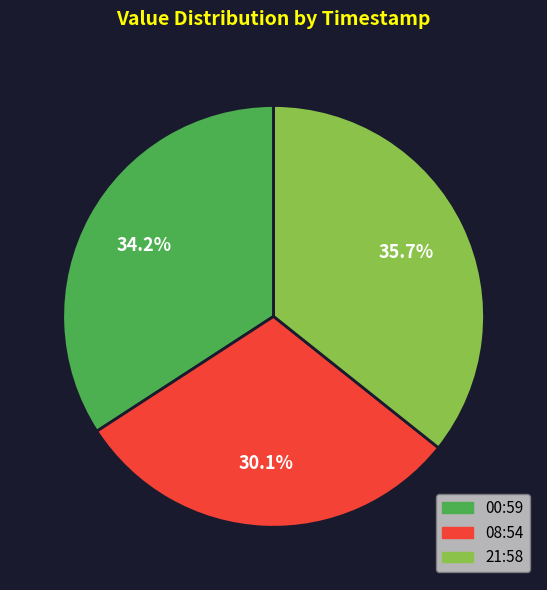

Does any single category account for the majority?

No